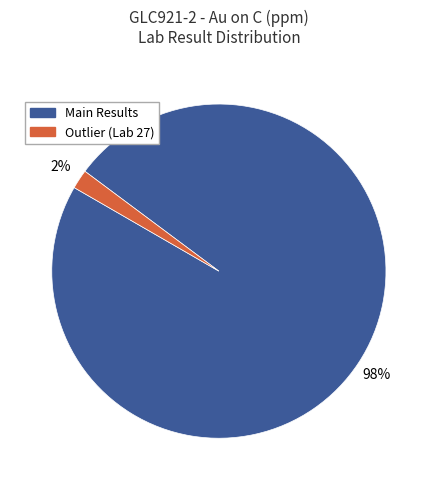

Count the number of slices in the pie.

2